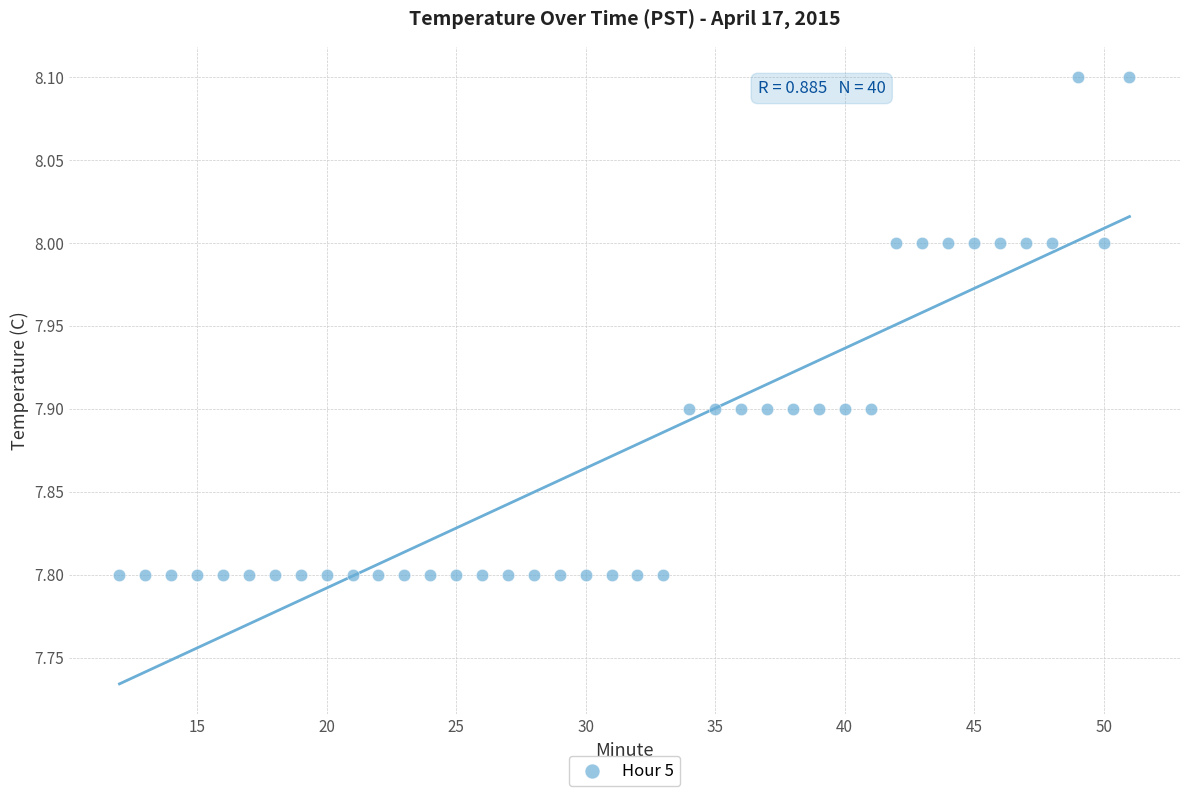

What is the range of X values (max minus min)?

39.0